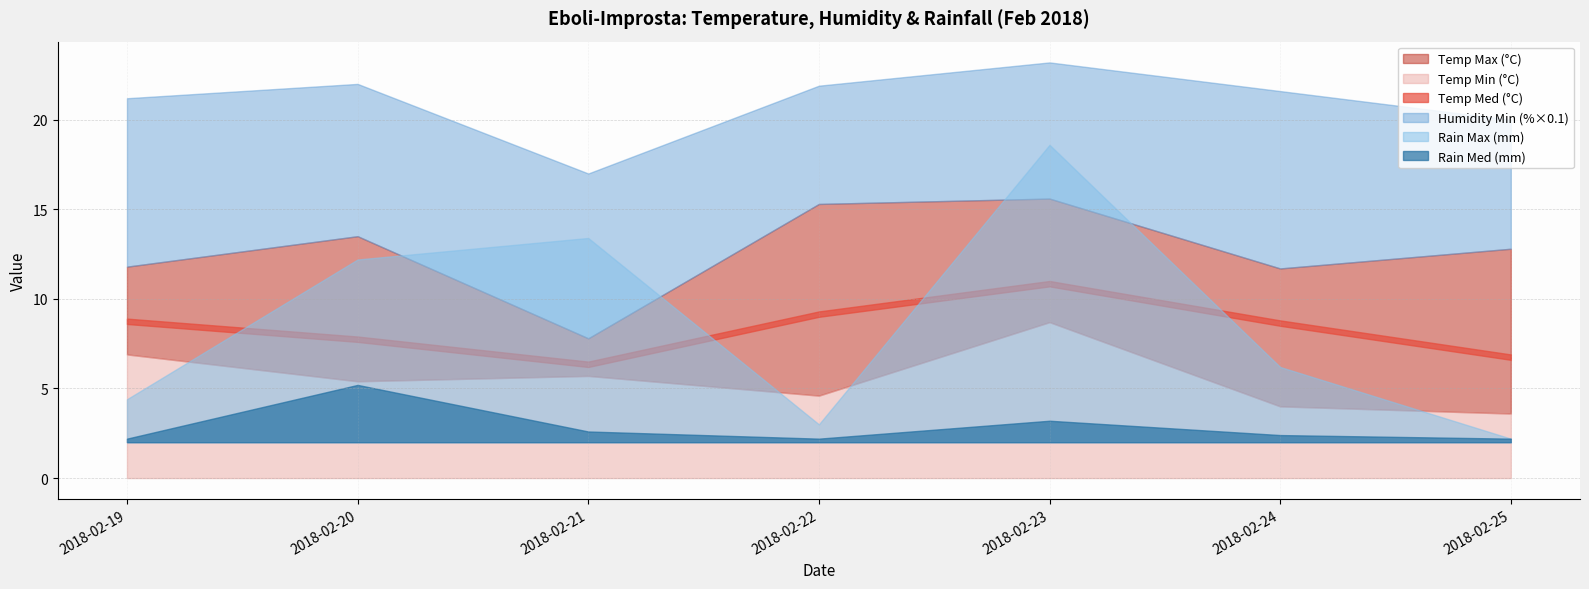

How many lines are shown in the chart?

6